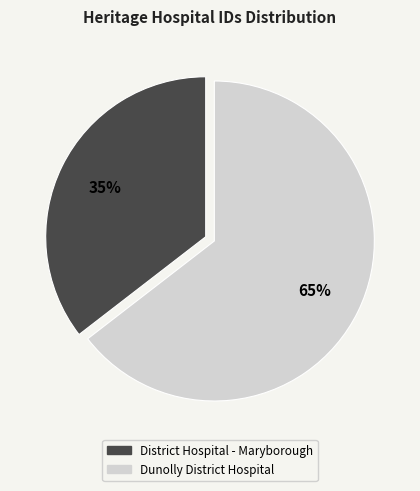

To the nearest percent, what is the average slice percentage?

50%